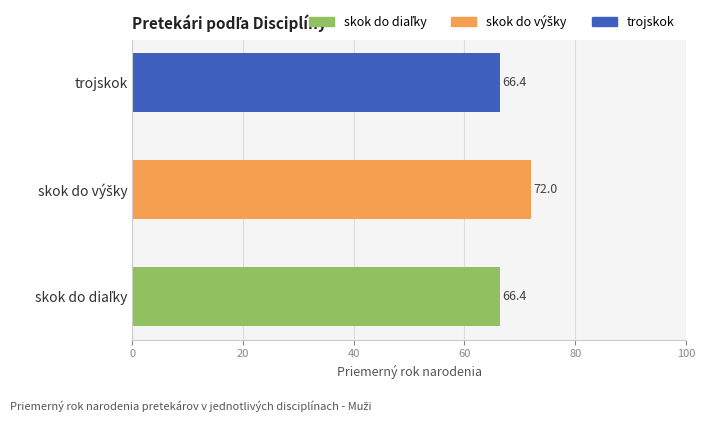

What is the difference between the maximum and minimum values?

5.6